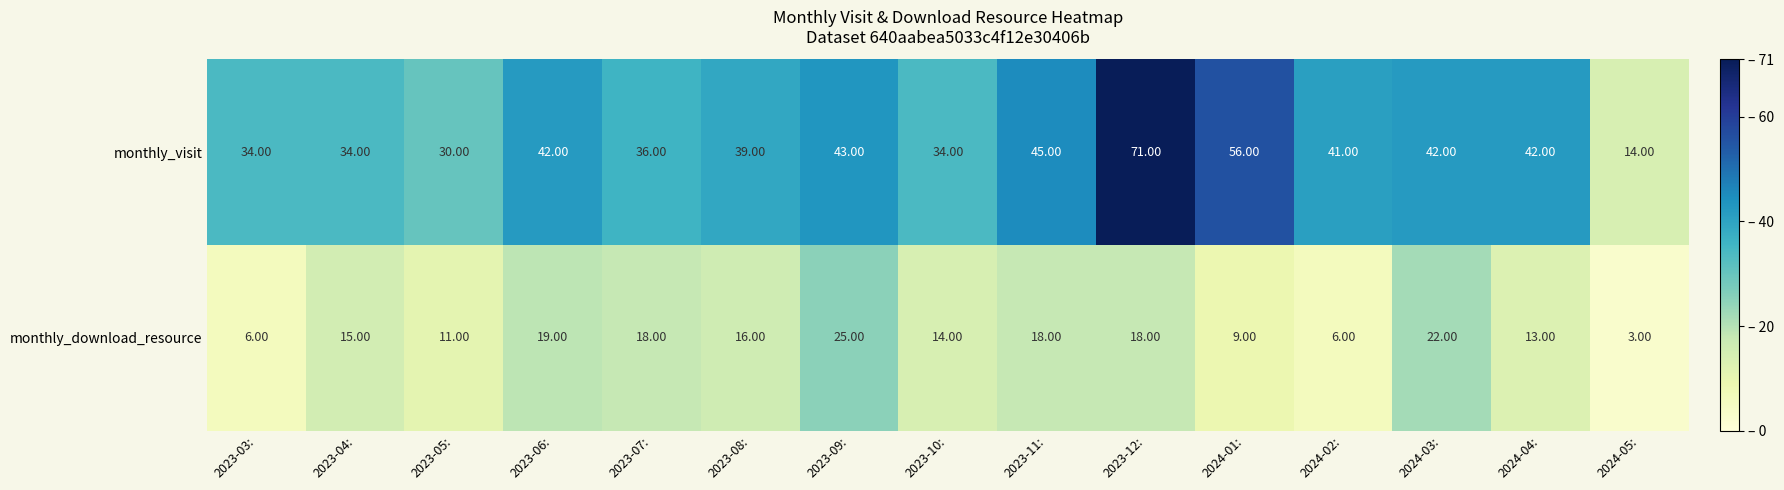

Which series has the largest range (max minus min)?

monthly_visit